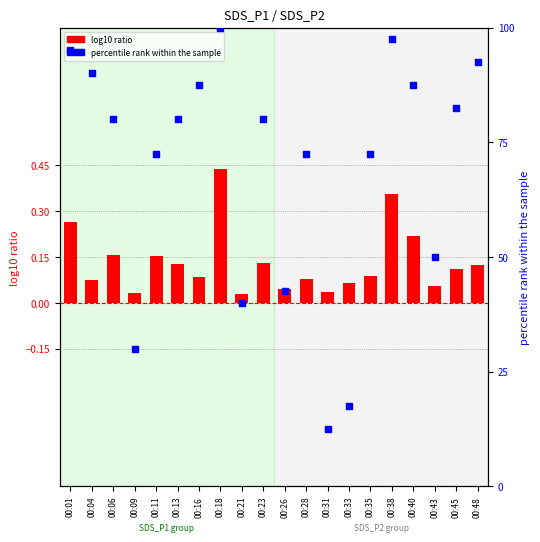

What is the ratio of the value at 00:48 to the value at 00:18?

0.9